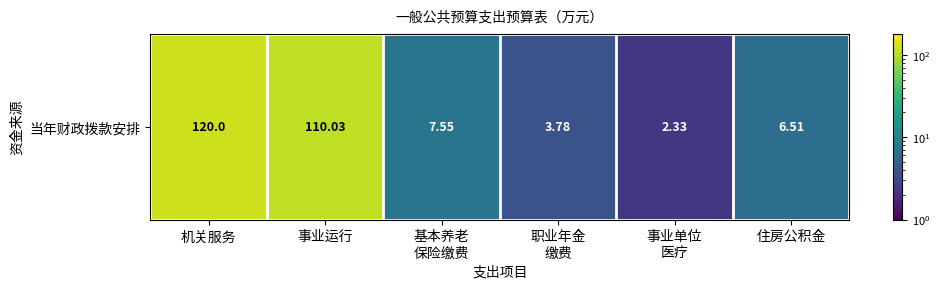

True or false: the data shows 6.5 at 住房公积金.

True